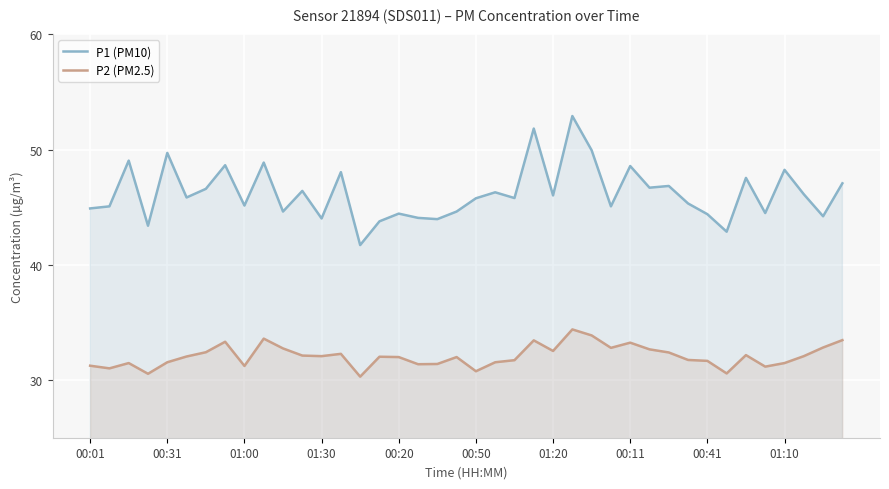

Count the number of categories in the chart.

40